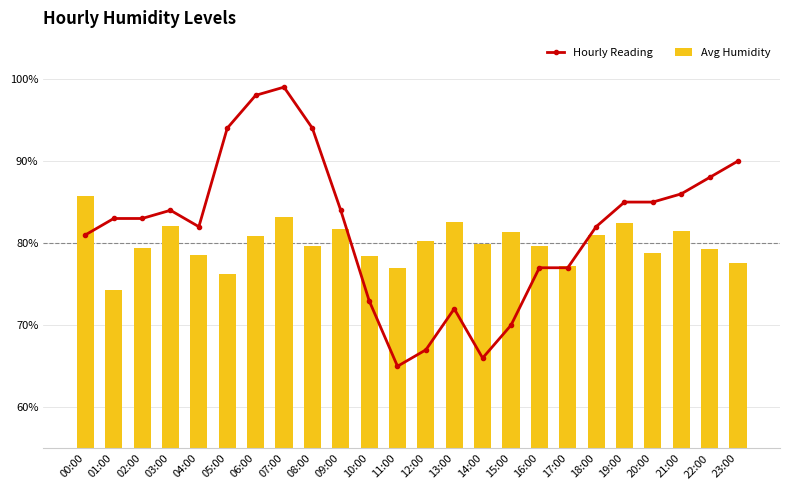

What position from the right is 16:00?

8